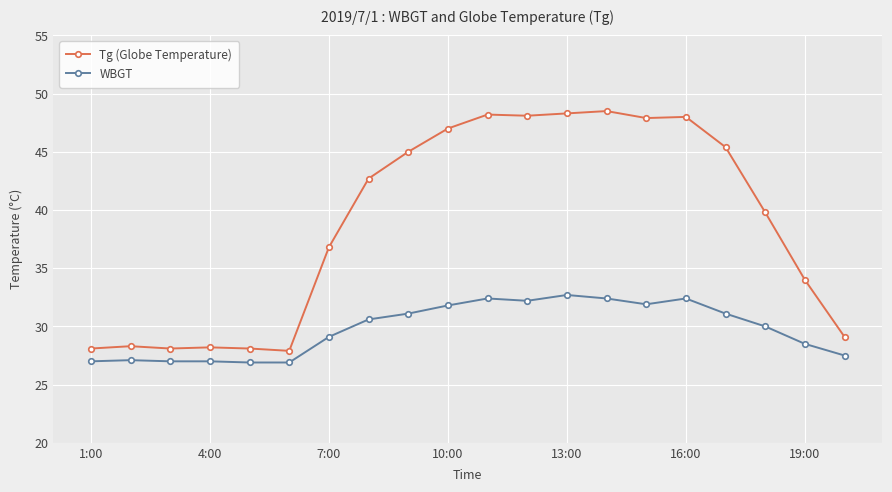

What is the difference between the second highest and second lowest values in the WBGT series?

5.5